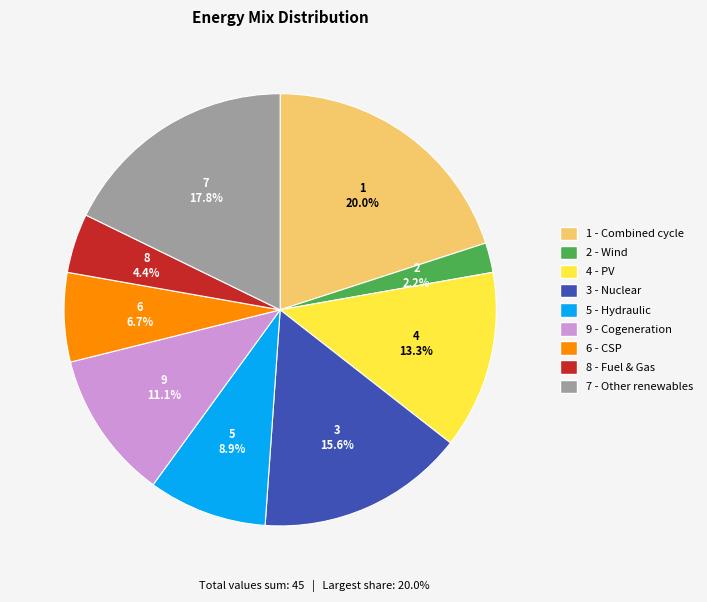

To the nearest percent, what portion does 3 represent?

16%